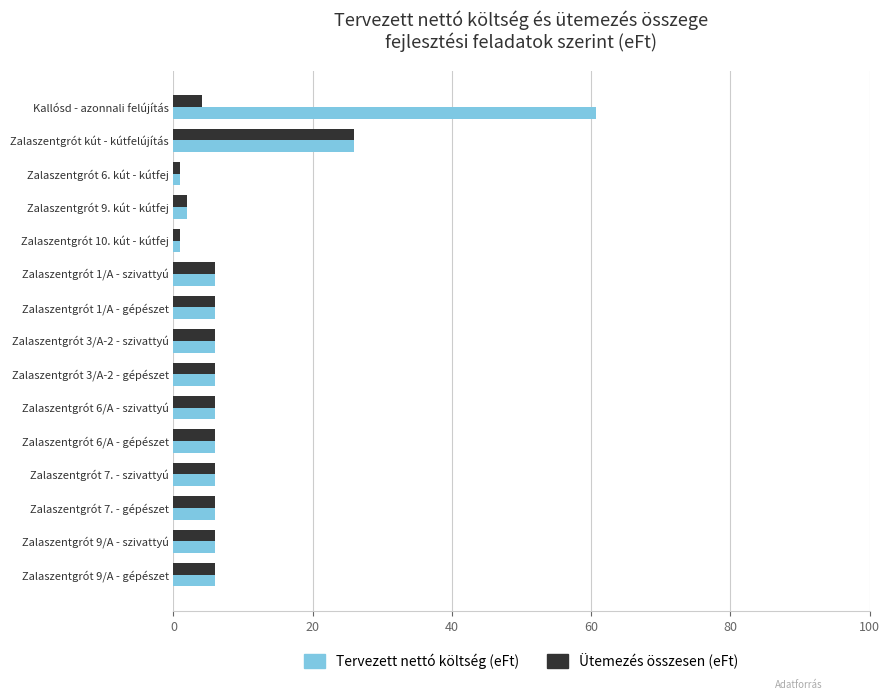

Which series has the largest range (max minus min)?

Tervezett nettó költség (eFt)